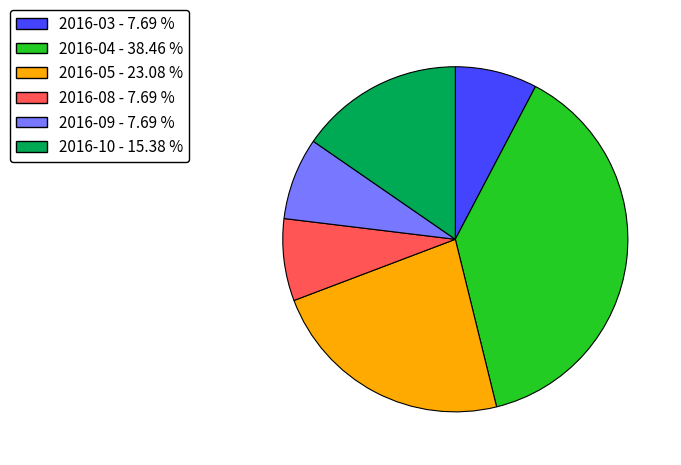

How many segments does this pie chart have?

6